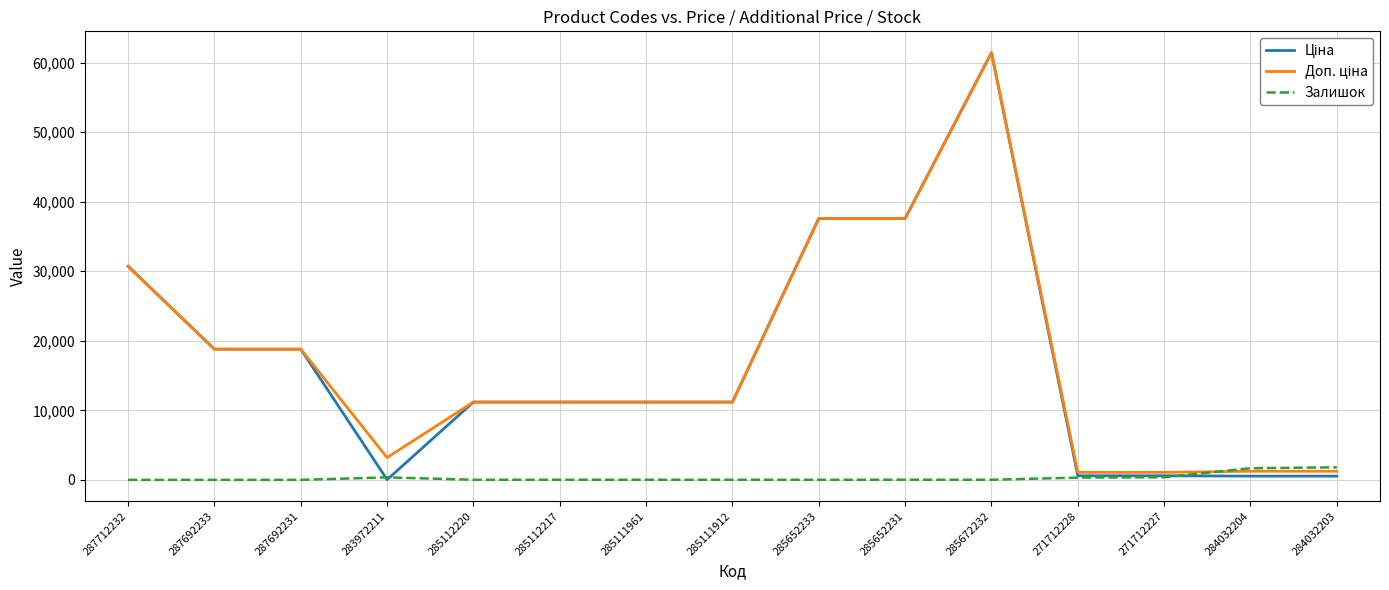

The value of Залишок at 287692231 is 0.0. True or false?

True